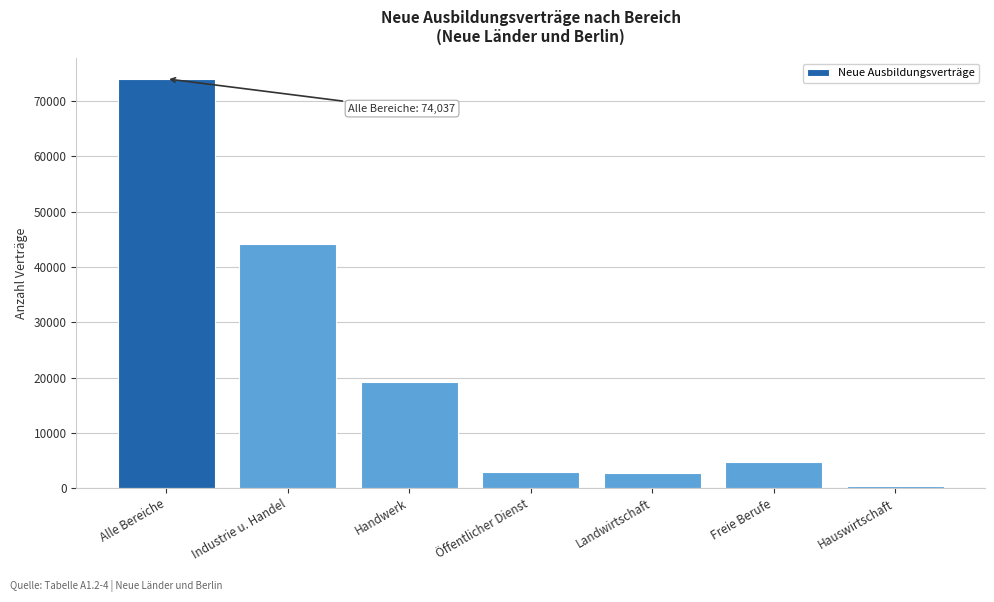

What is the change in value from Industrie u. Handel to Öffentlicher Dienst?

-41190